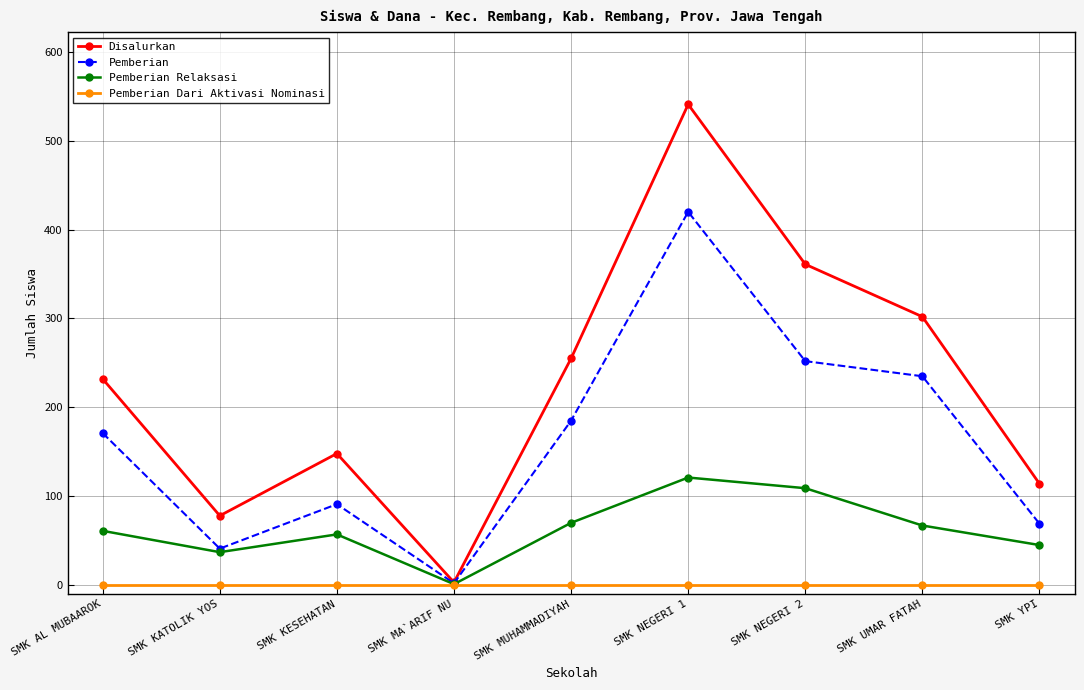

What are all the series names shown in the legend?

Disalurkan, Pemberian, Pemberian Relaksasi, Pemberian Dari Aktivasi Nominasi